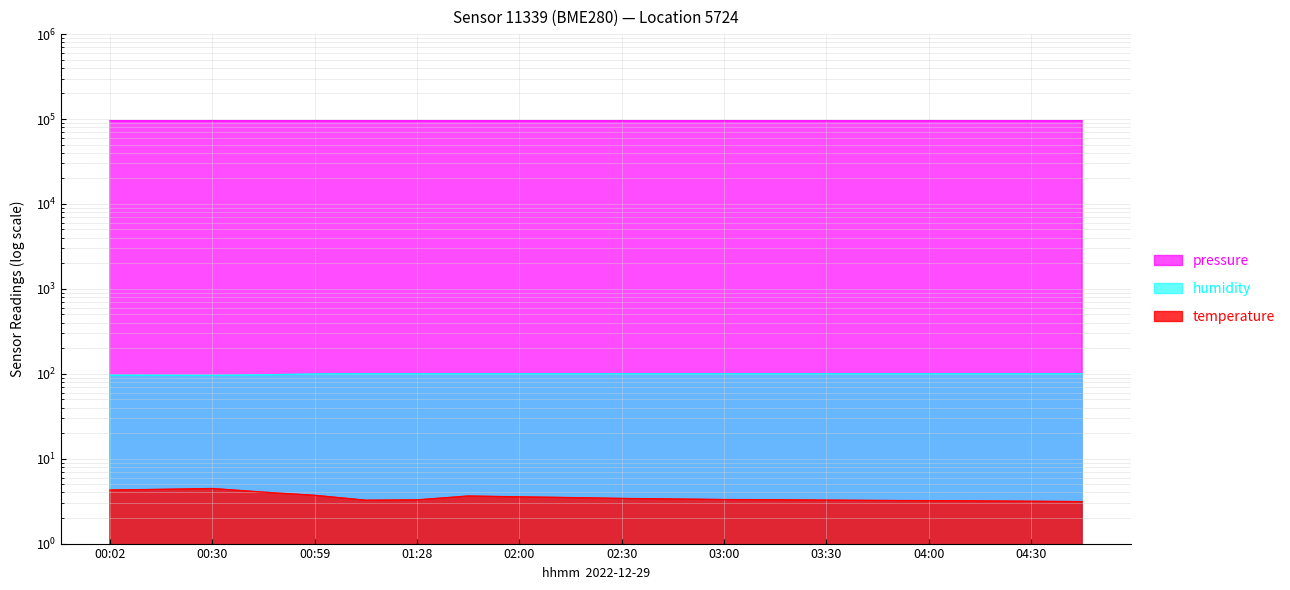

In humidity, how many points are lower than both neighbors (excluding endpoints)?

1